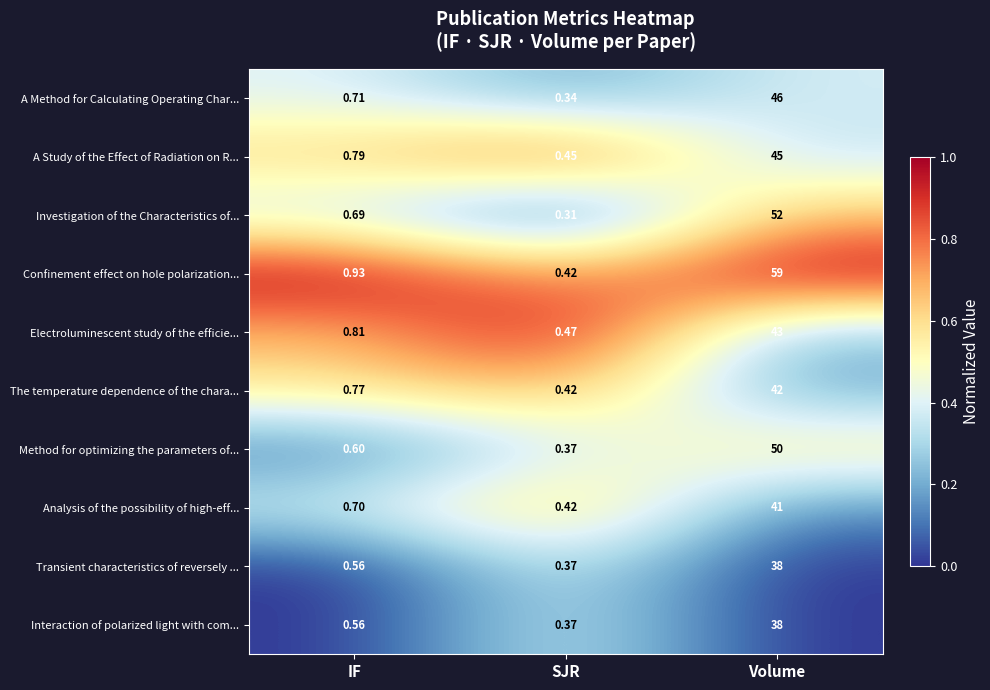

Which series has the largest total across all categories?

Confinement effect on hole polarization...